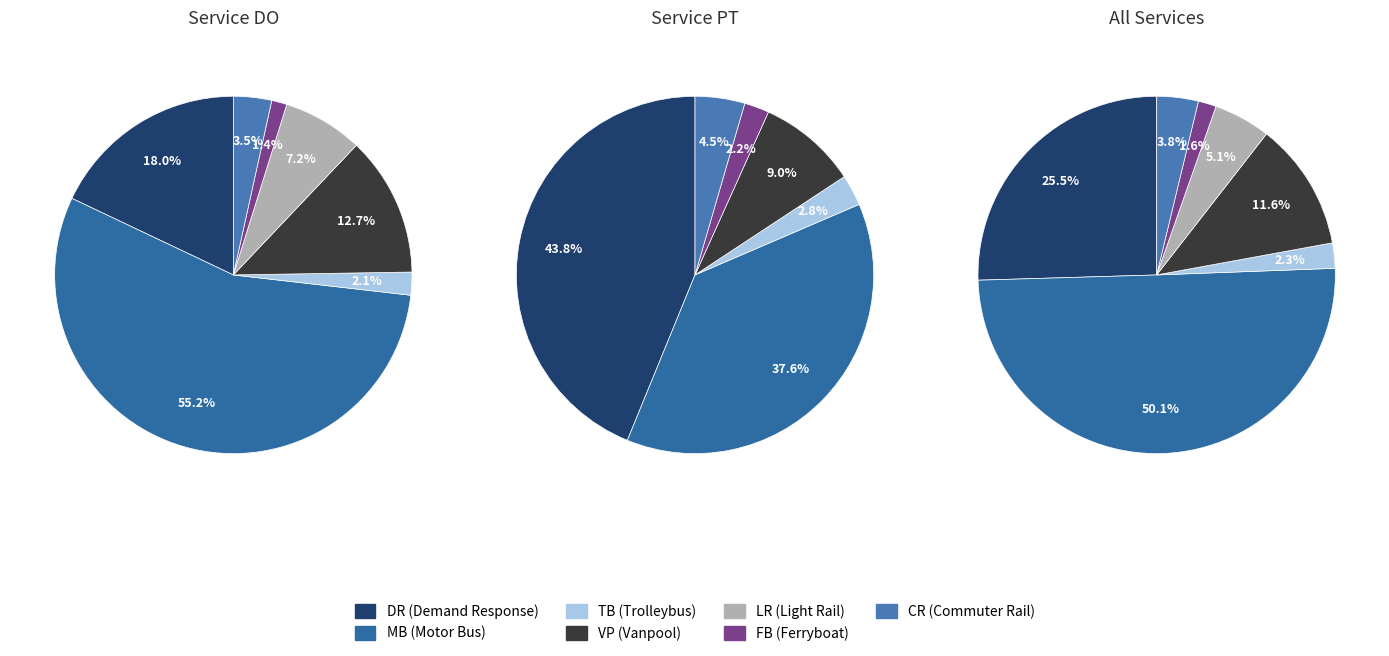

What is the smallest slice in the pie chart?

FB